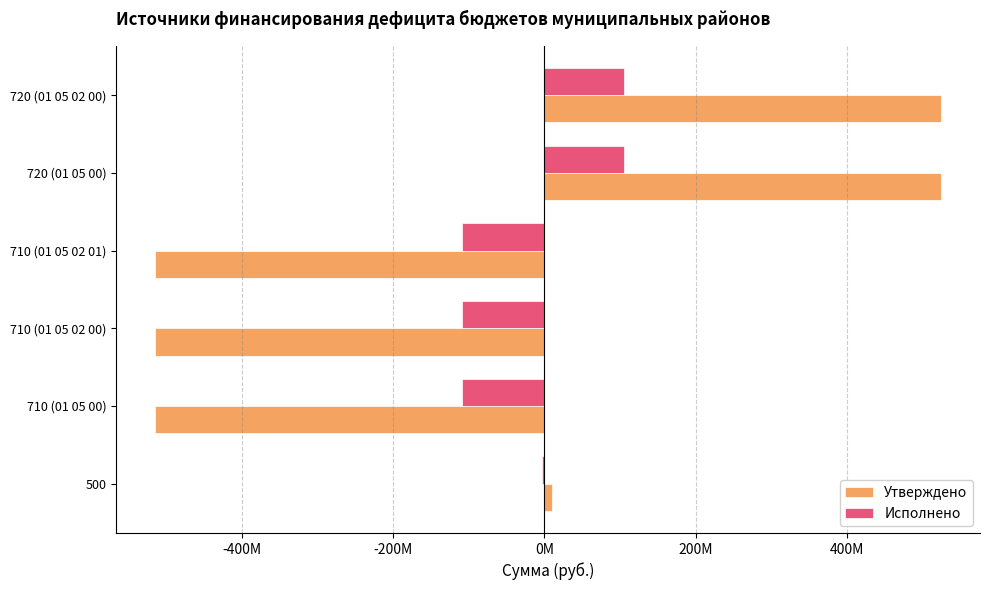

What is the lowest value of the Утверждено series?

-514808887.1